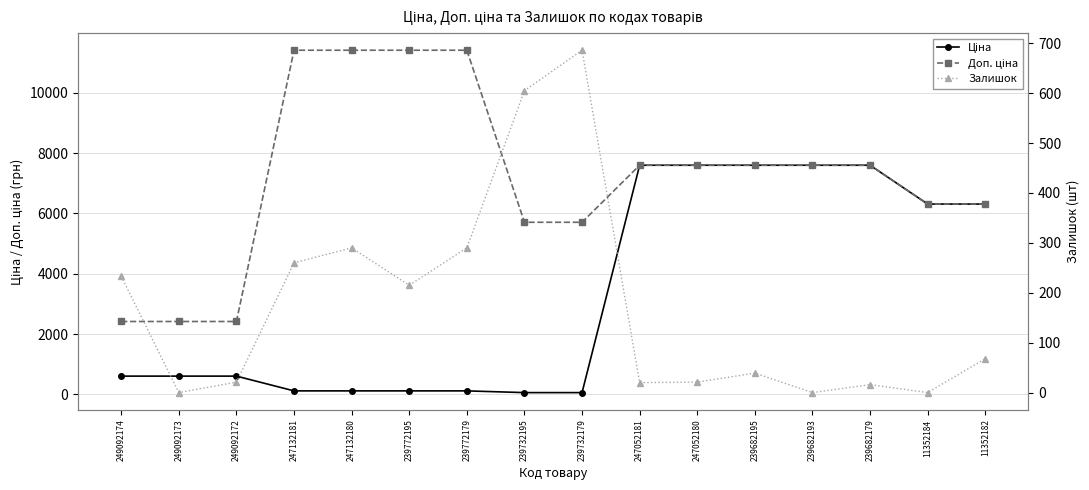

True or false: Залишок has a value of 290.0 at 239772179.

True